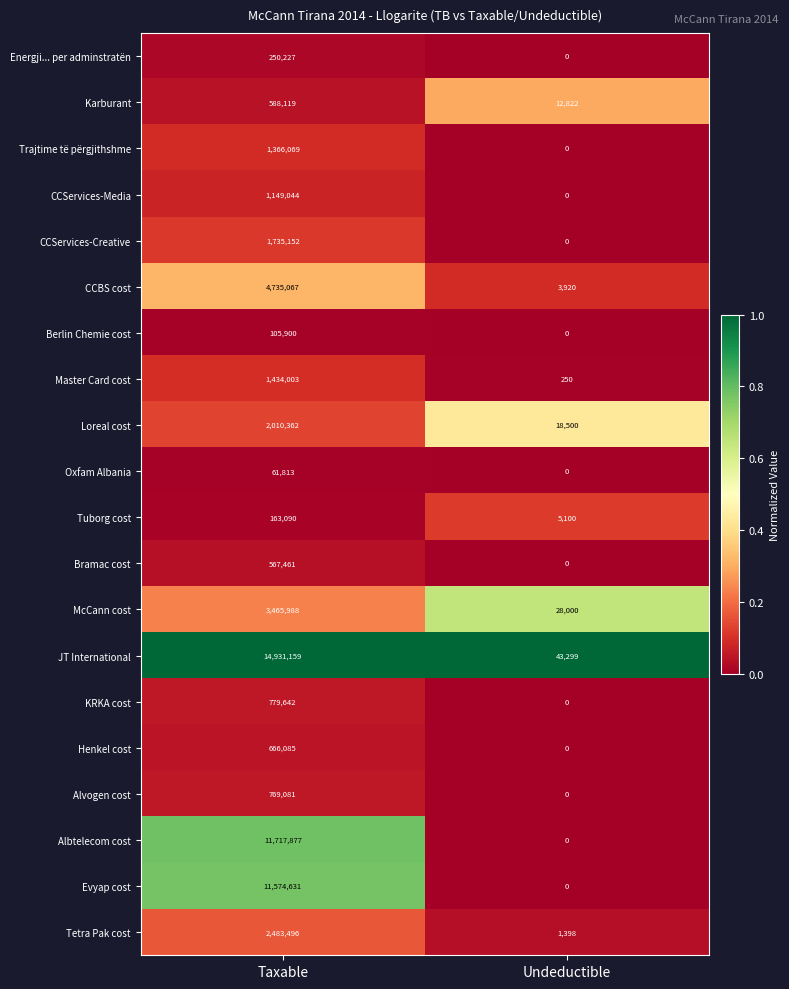

At how many categories does at least one series exceed 0?

2